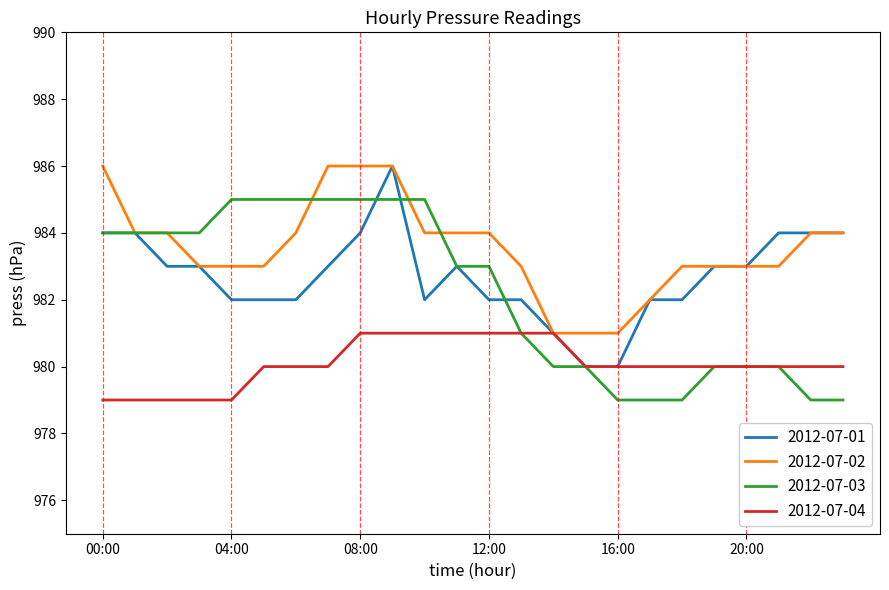

Which series has the largest total across all categories?

2012-07-02